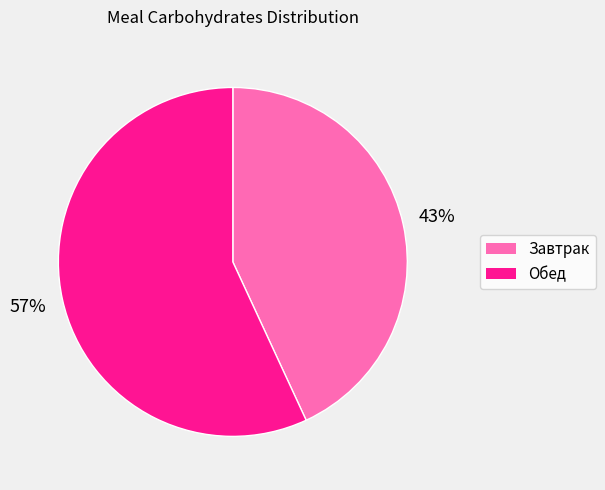

To the nearest percent, what percentage of the pie is Обед?

57%